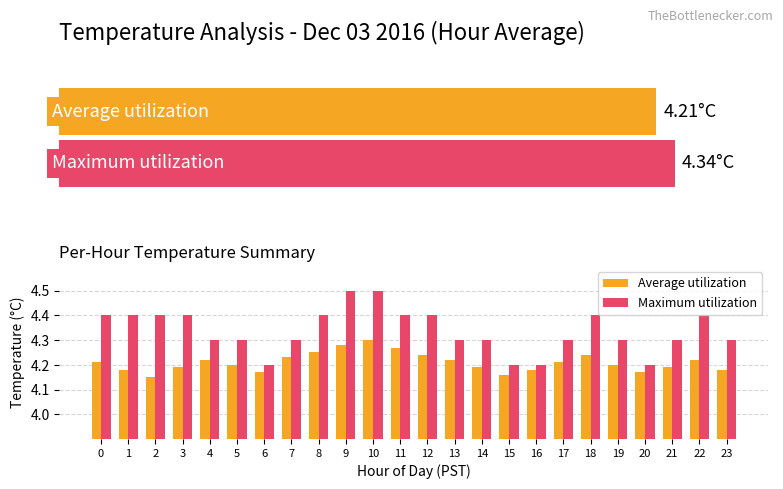

True or false: Maximum utilization has a value of 1.2 at 16.

False